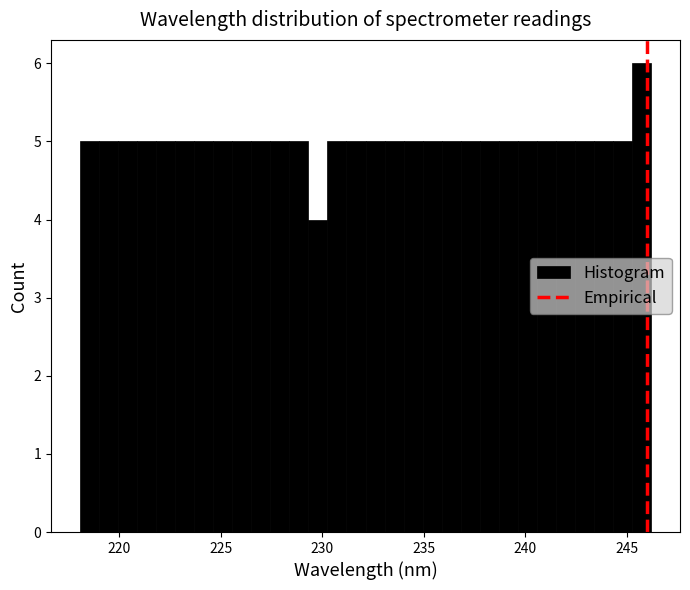

Around what value on the x-axis is the tallest bar? Give the approximate position of its centre, as read against the axis.

245.5